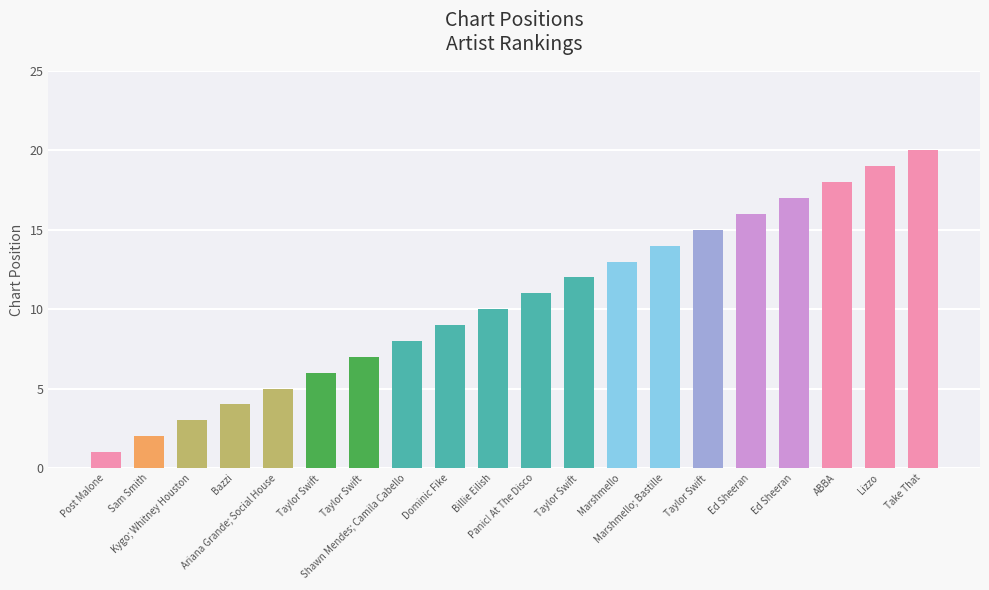

List the labels in order of value, largest first.

Take That, Lizzo, ABBA, Ed Sheeran, Ed Sheeran, Taylor Swift, Marshmello; Bastille, Marshmello, Taylor Swift, Panic! At The Disco, Billie Eilish, Dominic Fike, Shawn Mendes; Camila Cabello, Taylor Swift, Taylor Swift, Ariana Grande; Social House, Bazzi, Kygo; Whitney Houston, Sam Smith, Post Malone